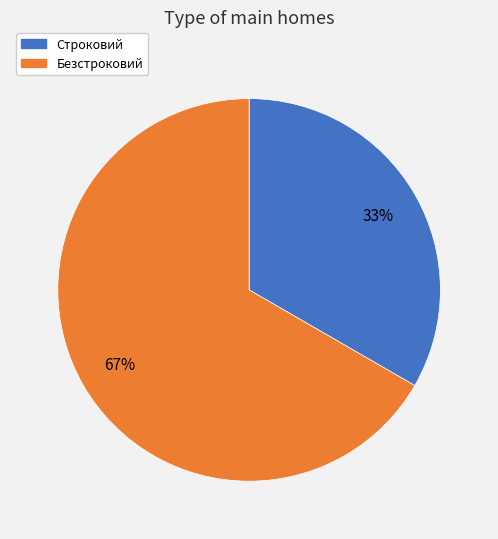

What is the majority slice?

Безстроковий